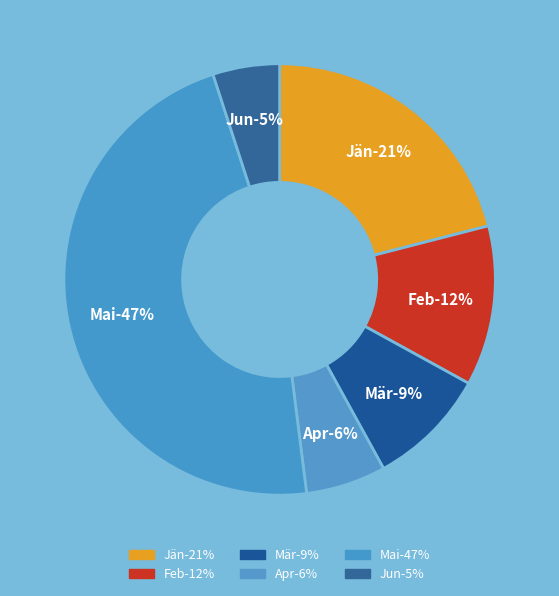

To the nearest percent, what percentage of the pie is Jun?

5%